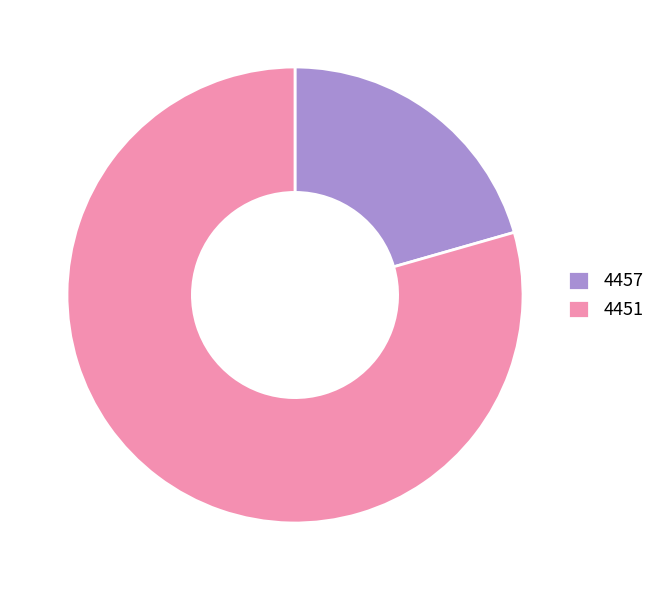

Count the number of slices in the pie.

2